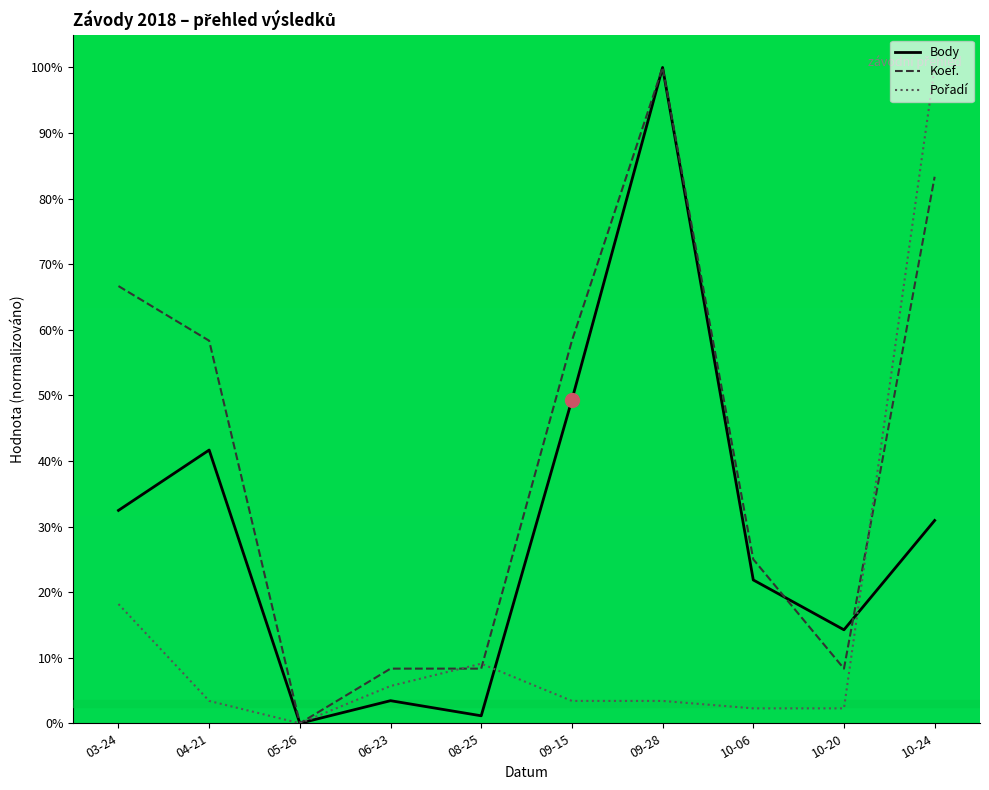

How many values in Body are above zero?

9